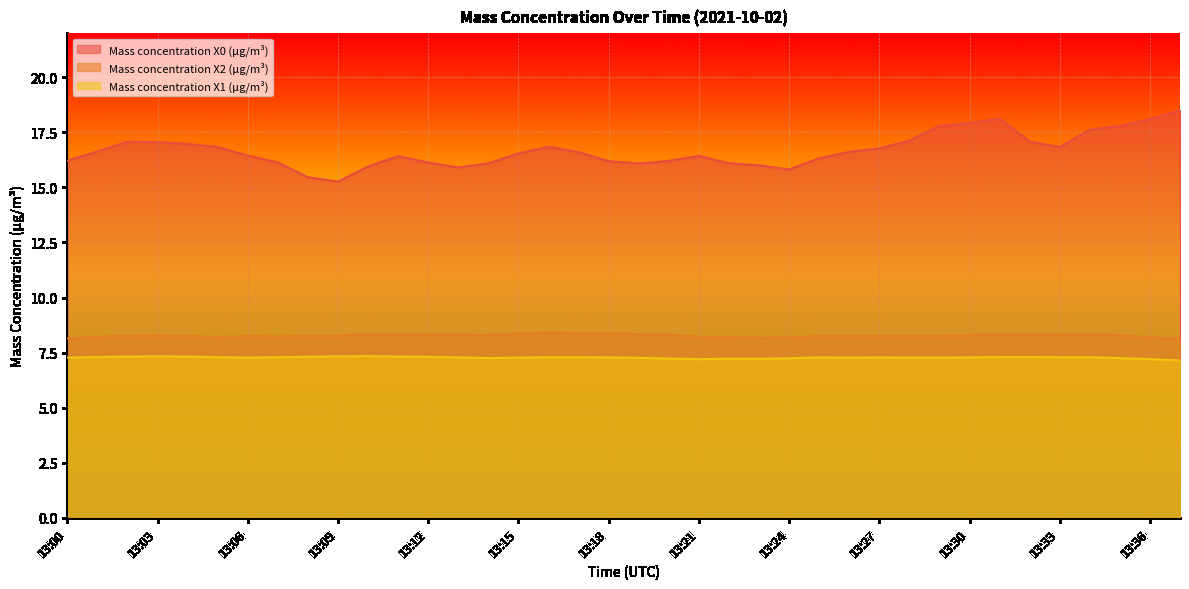

True or false: Mass concentration X0 (μg/m³) and Mass concentration X2 (μg/m³) intersect in this chart.

False